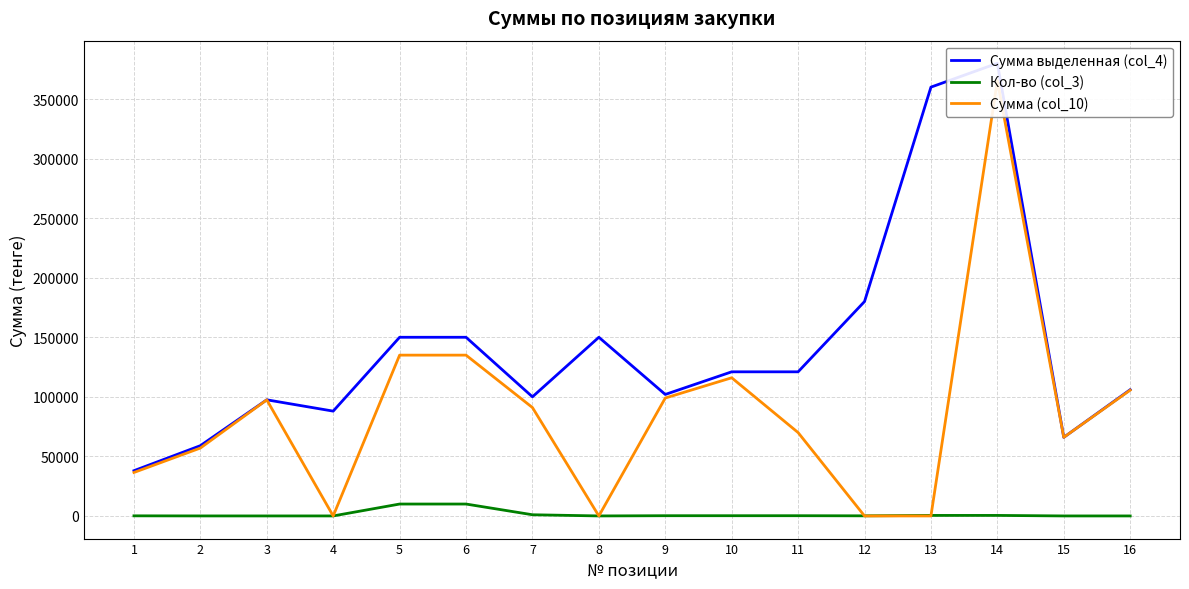

How many intersections are there between Сумма (col_10) and Кол-во (col_3)?

6